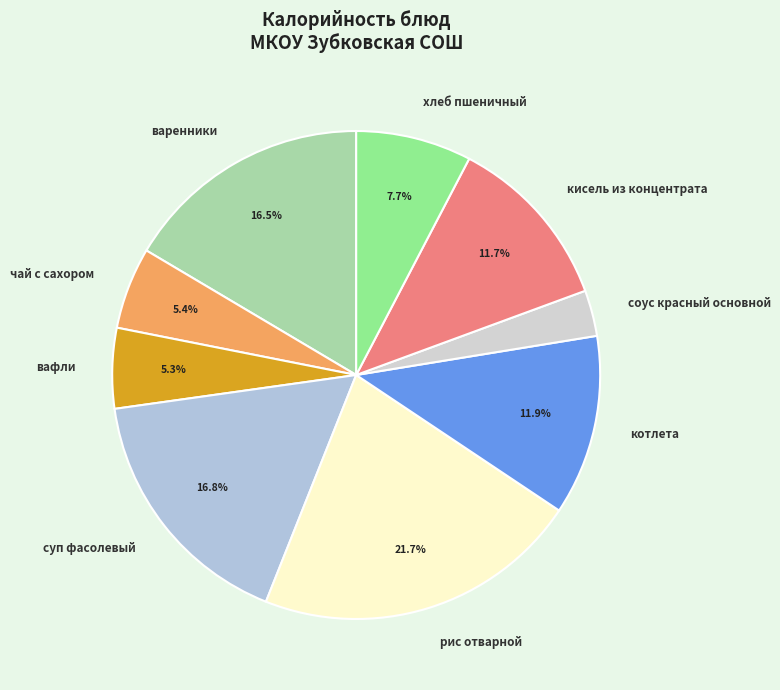

Count the number of slices in the pie.

9